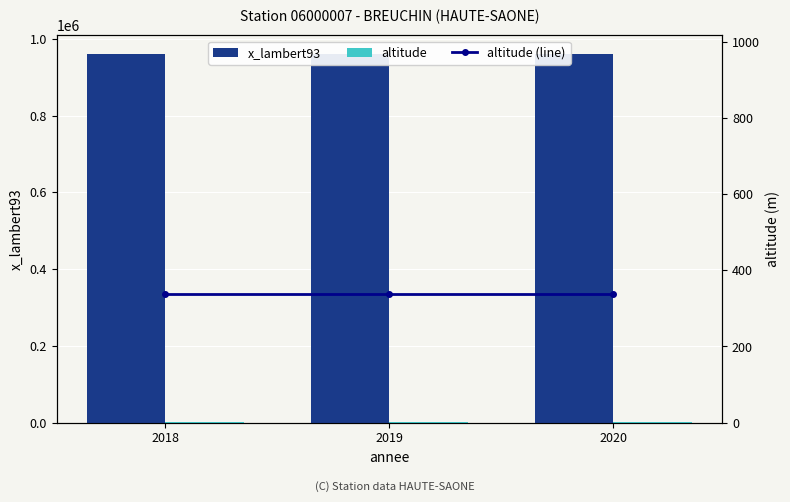

What is the value of the x_lambert93 bar at the 2nd from the left?

960875